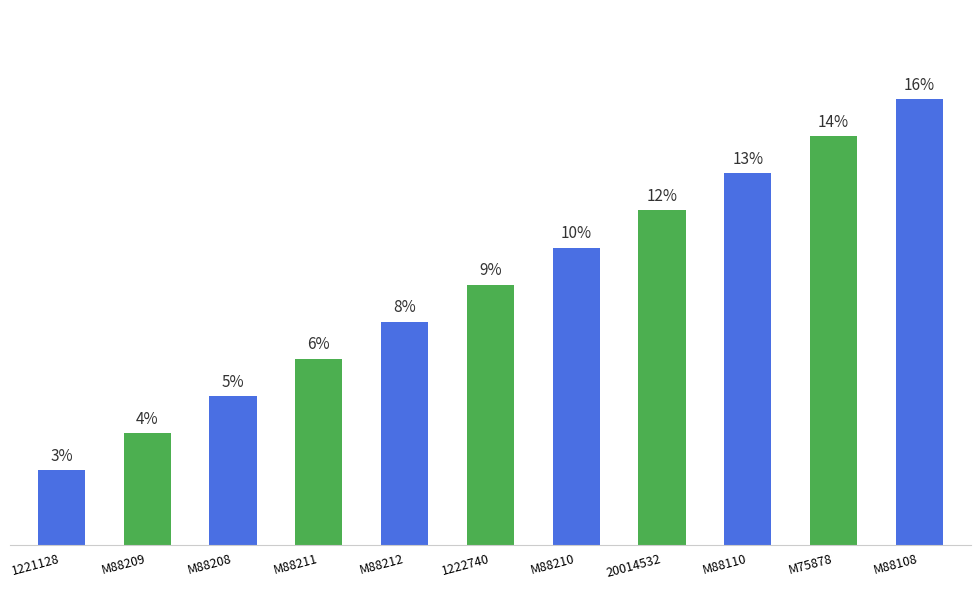

What is the label of the 1st bar from the right?

M88108